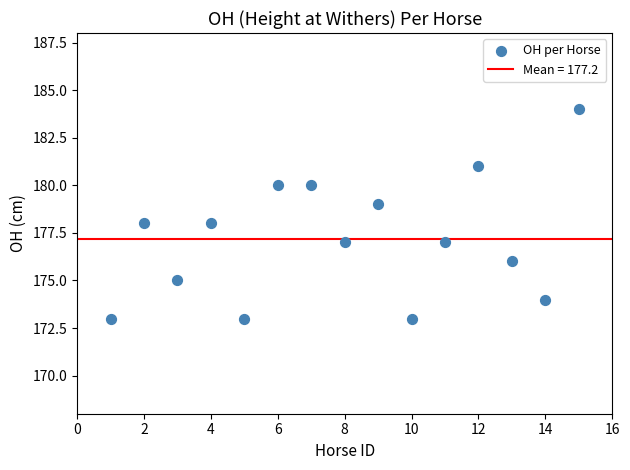

What is the range of X values (max minus min)?

14